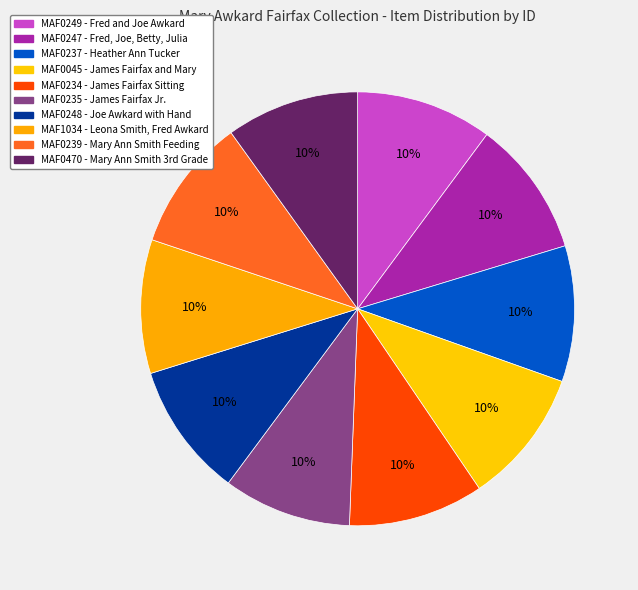

How many slices are in this pie chart?

10